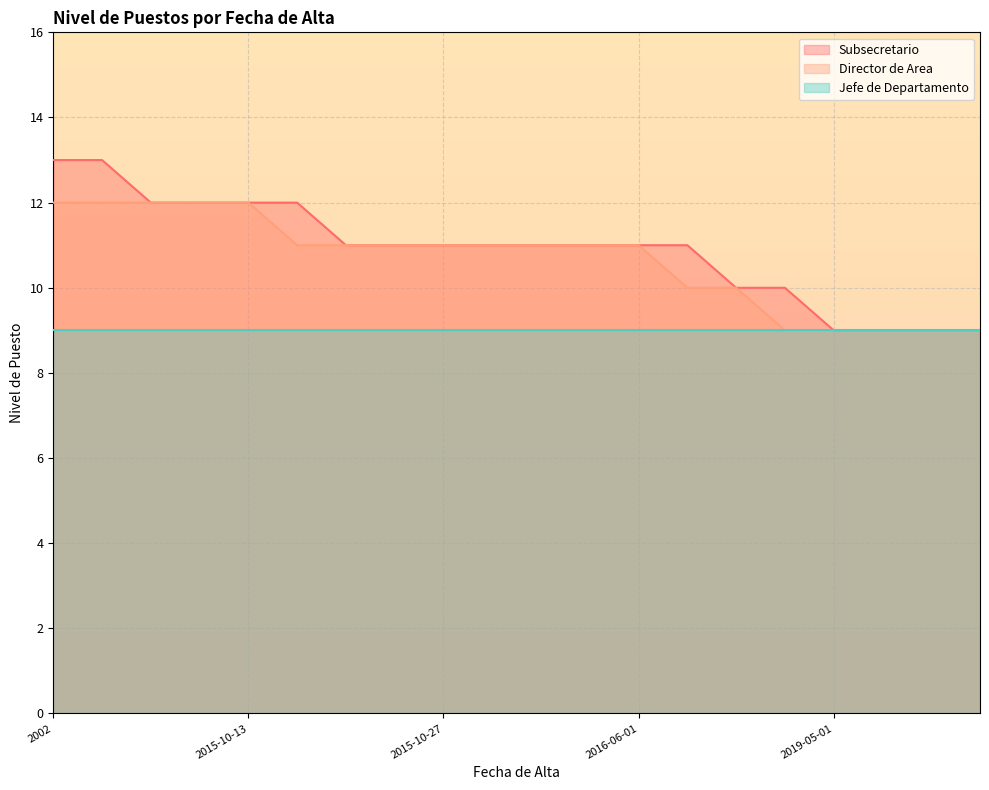

What is the difference between the Subsecretario values at 2016-09-05 and 2015-10-09?

1